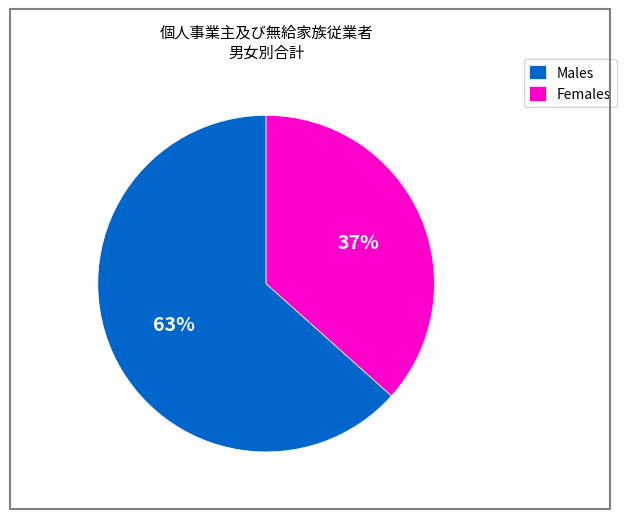

Is the sum of Females and Males greater than half?

Yes